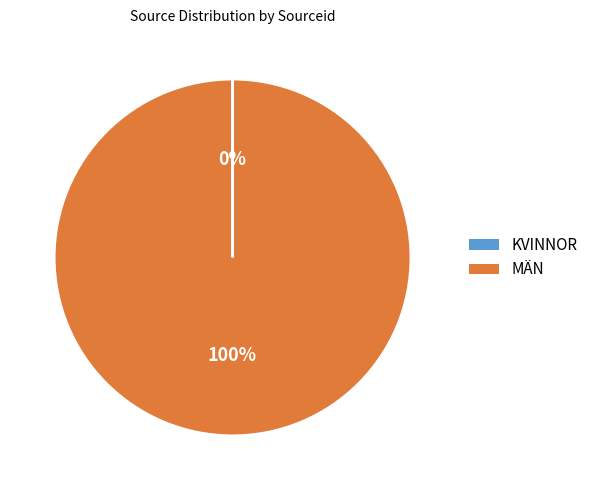

What is the largest slice in the pie chart?

MÄN